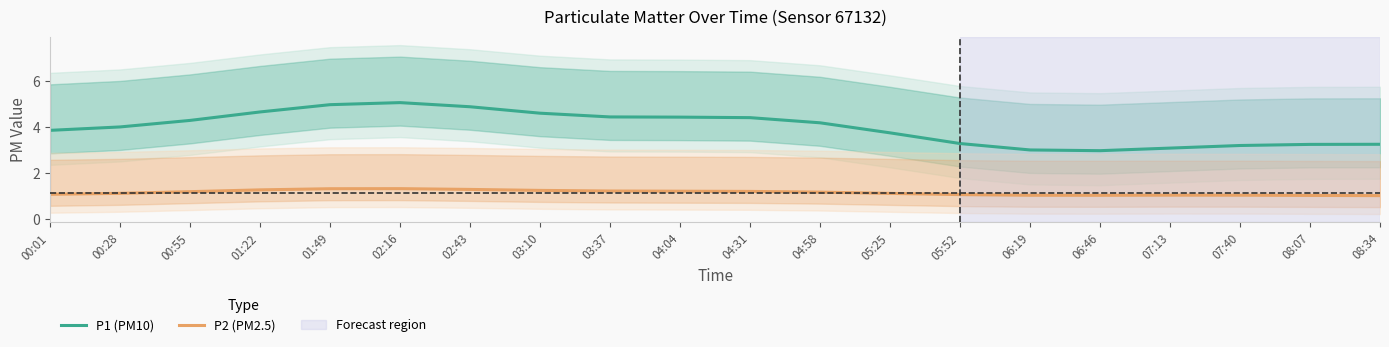

True or false: P2 (PM2.5) and P1 (PM10) intersect in this chart.

False